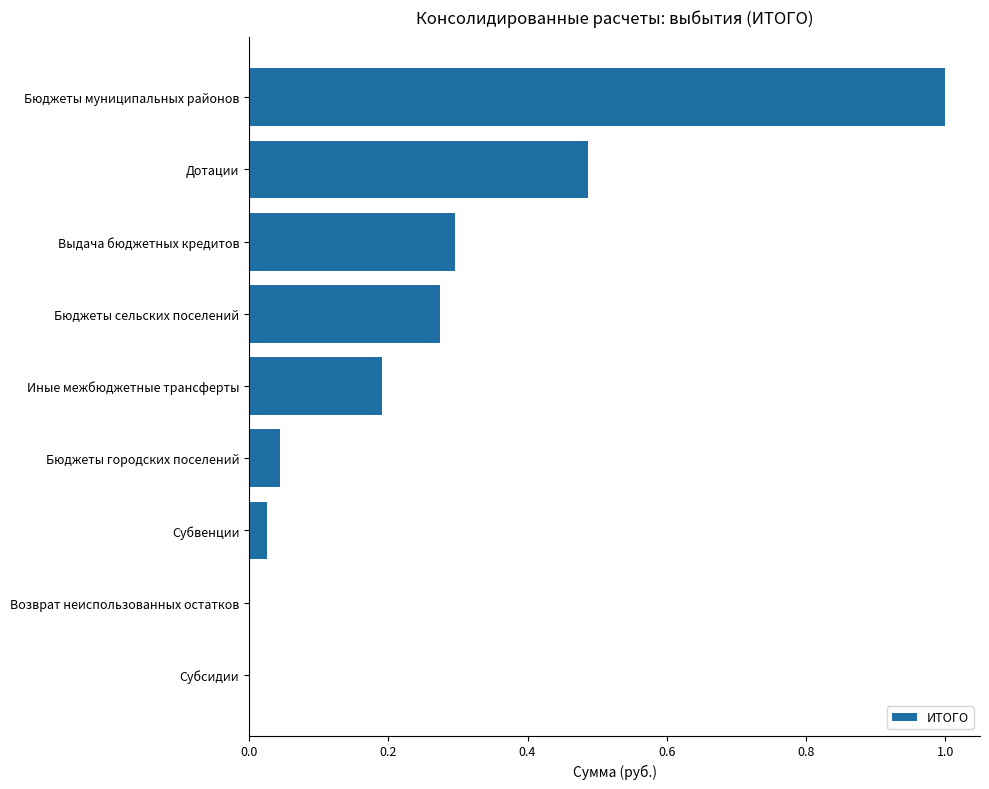

Is it true that the value at Выдача бюджетных кредитов is 0.3?

True